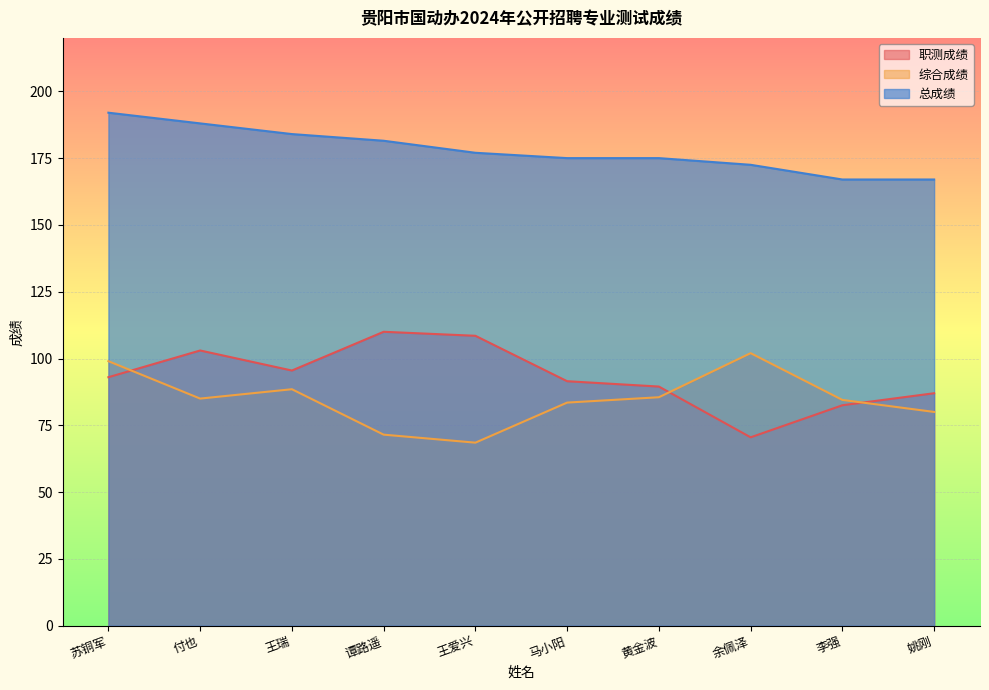

Reading left to right, list all the values displayed in this chart.

职测成绩: 93.0	103.0	95.5	110.0	108.5	91.5	89.5	70.5	82.5	87.0
综合成绩: 99.0	85.0	88.5	71.5	68.5	83.5	85.5	102.0	84.5	80.0
总成绩: 192.0	188.0	184.0	181.5	177.0	175.0	175.0	172.5	167.0	167.0